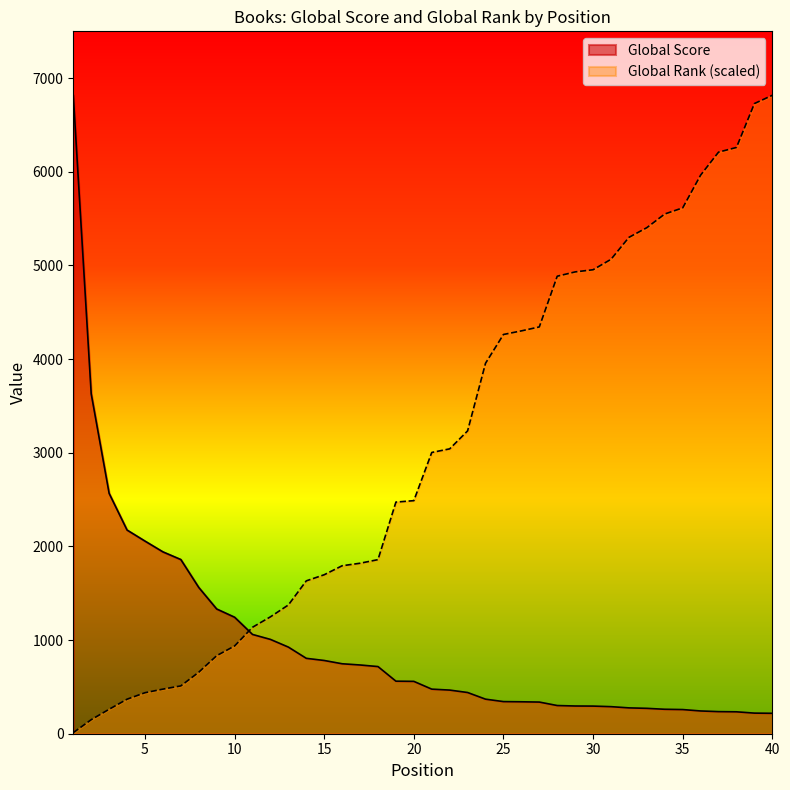

Reading right to left, what are all the values shown in this chart?

Global Score: 40=218.0	39=220.0	38=234.0	37=236.0	36=243.0	35=258.0	34=261.0	33=271.0	32=276.0	31=289.0	30=295.0	29=296.0	28=301.0	27=338.0	26=341.0	25=343.0	24=369.0	23=440.0	22=466.0	21=476.0	20=559.0	19=561.0	18=717.0	17=734.0	16=747.0	15=782.0	14=805.0	13=925.0	12=1007.0	11=1060.0	10=1244.0	9=1332.0	8=1562.0	7=1860.0	6=1942.0	5=2057.0	4=2175.0	3=2567.0	2=3630.0	1=6817.0
Global Rank: 40=6817.0	39=6728.7	38=6260.1	37=6210.2	36=5964.4	35=5614.9	34=5549.6	33=5403.7	32=5300.0	31=5065.7	30=4954.3	29=4931.3	28=4885.2	27=4343.7	26=4301.4	25=4263.0	24=3955.8	23=3233.8	22=3041.7	21=3003.3	20=2488.7	19=2473.3	18=1858.8	17=1820.4	16=1793.5	15=1697.5	14=1632.2	13=1374.9	12=1248.2	11=1136.8	10=937.1	9=833.4	8=656.7	7=510.8	6=476.2	5=437.8	4=368.7	3=261.2	2=149.8	1=11.5